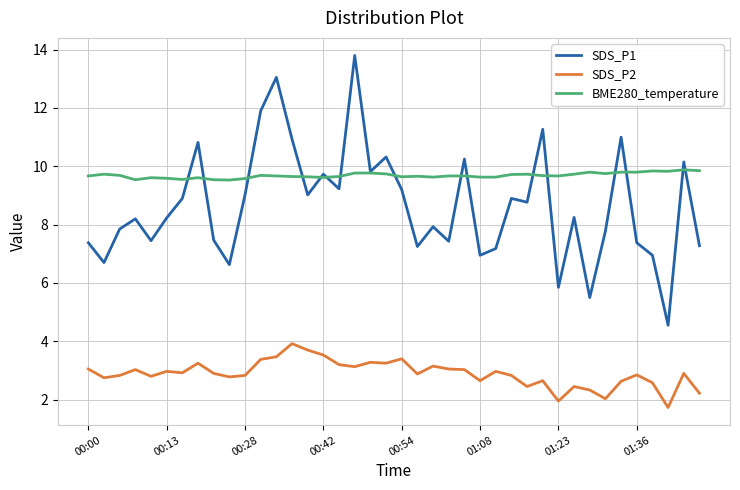

Rank the series by their average value, from lowest to highest.

SDS_P2, SDS_P1, BME280_temperature